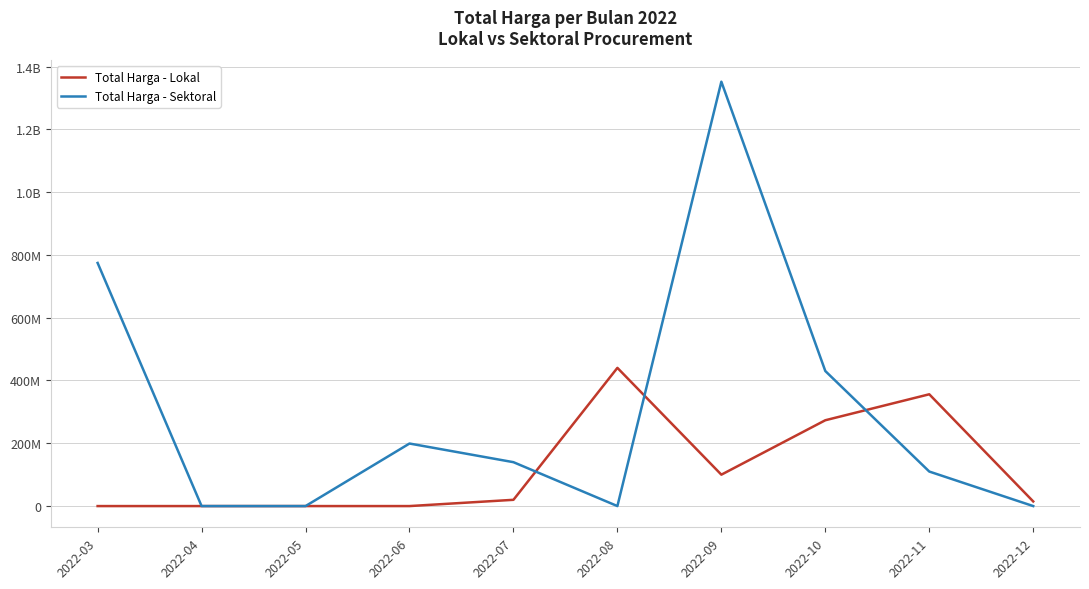

Reading left to right, what are all the values shown in this chart?

Total Harga - Lokal: 0	0	0	0	19950000	440215000	100000000	273353000	356068000	14750000
Total Harga - Sektoral: 774369770	0	0	199200000	139800000	0	1351682000	430118150	110000000	0